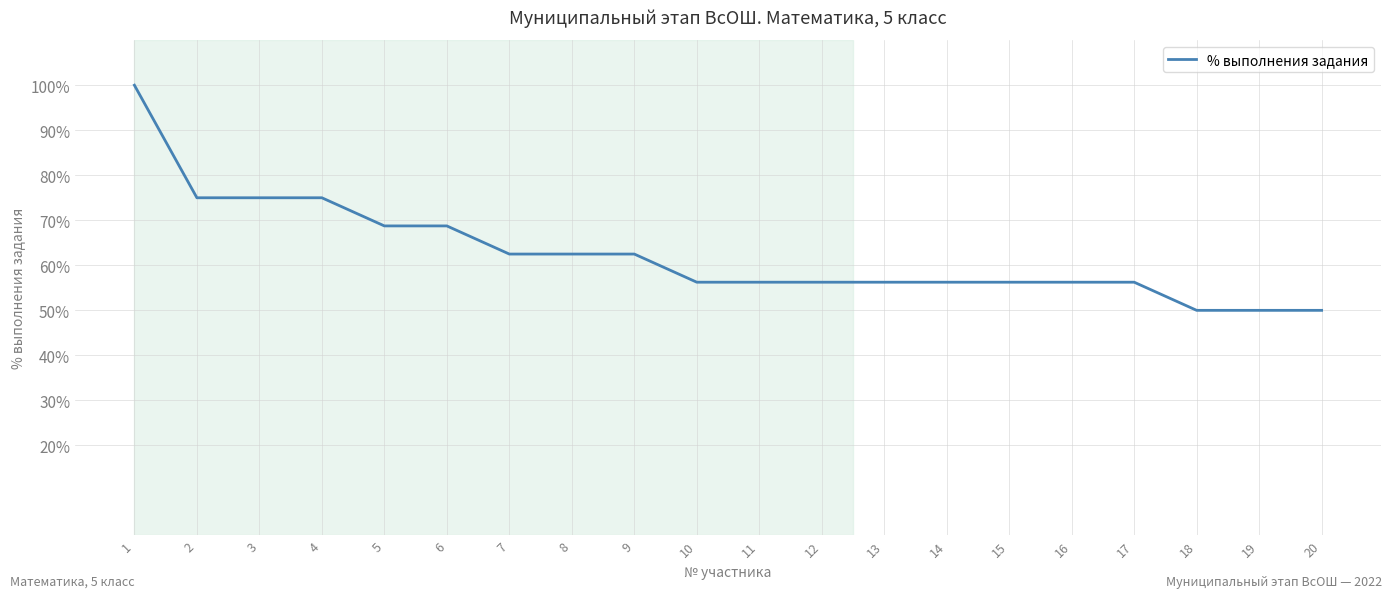

Does the chart display data point markers on the line(s)?

No